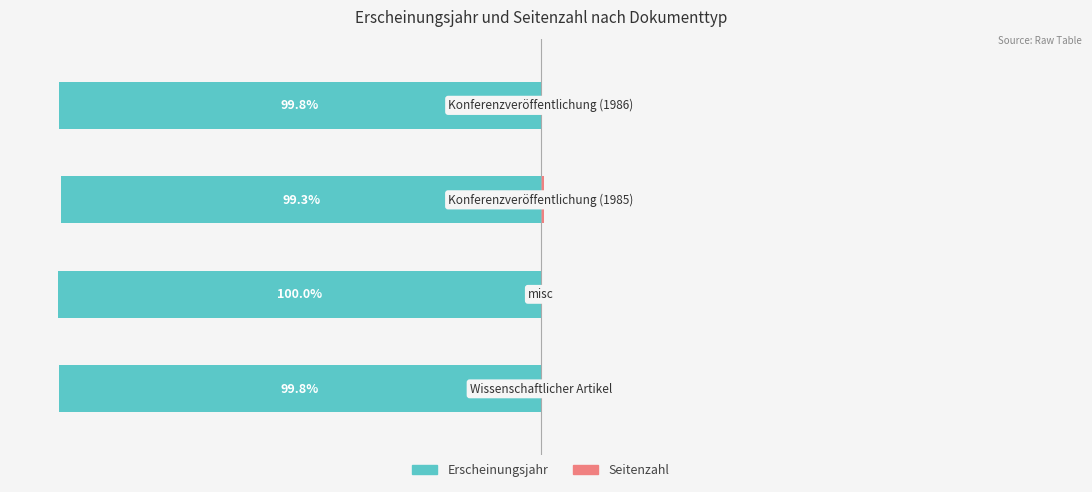

At which label does Seitenzahl reach its peak?

2